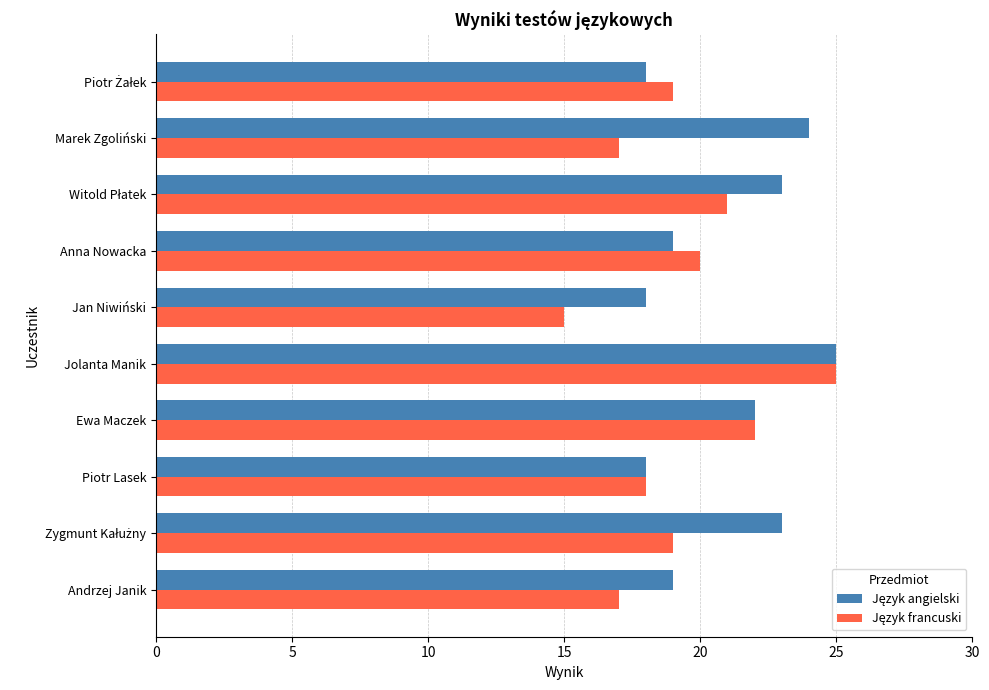

What is the minimum value shown in the chart?

15